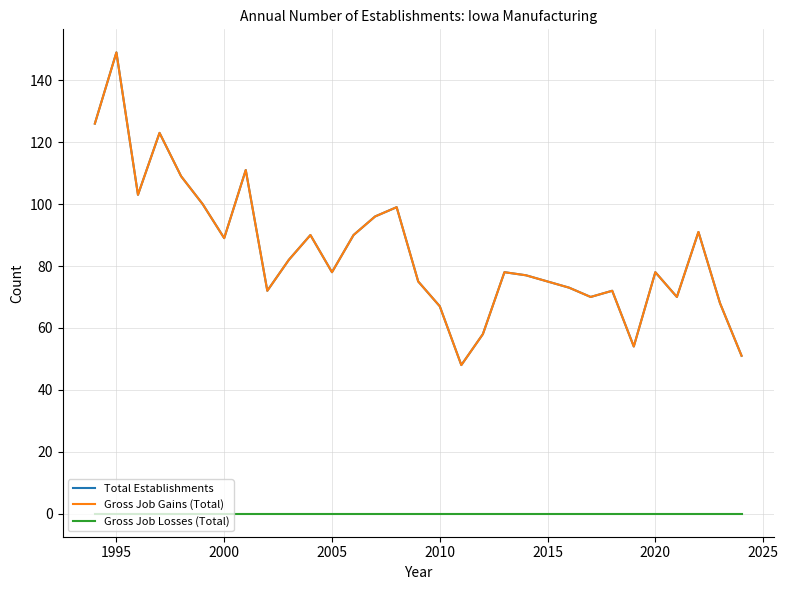

Does the chart have visible grid lines?

Yes